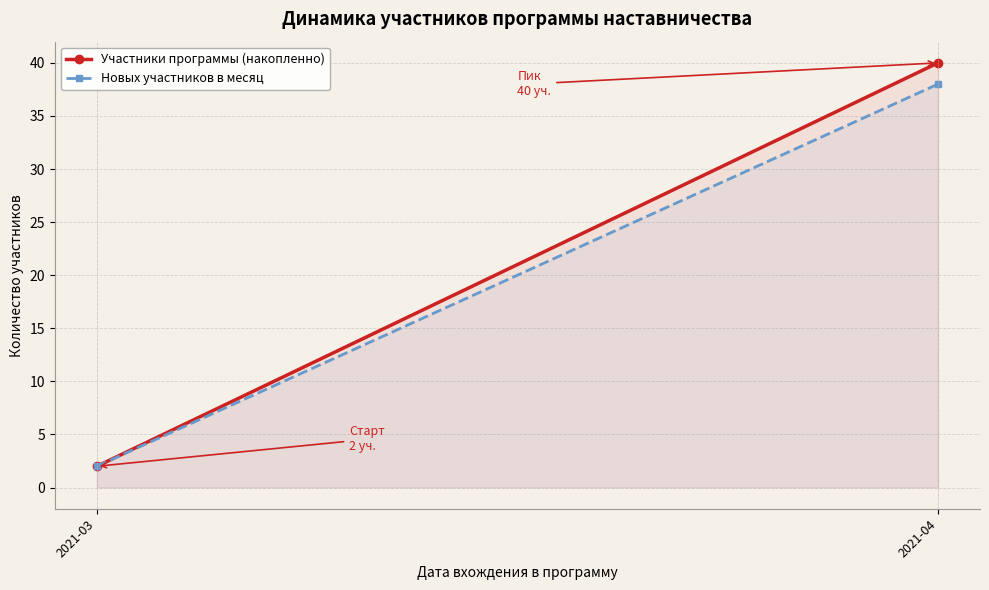

What is the difference between the Участники программы (накопленно) values at 2021-04 and 2021-03?

38